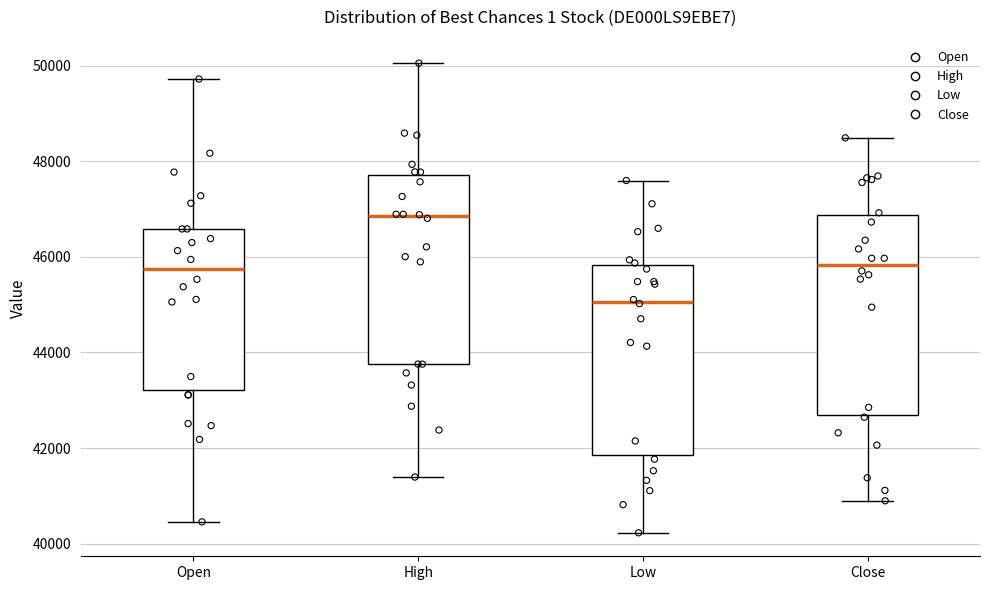

Reading left to right, transcribe this box plot: for each box, give where its median line is, the range the box spans, and where its two whiskers end, as read against the y-axis. The values are not printed on the chart, so give them approximately, as read against the axis.

Open: median 45800, box 43200 to 46600, whiskers 40400 to 49800
High: median 46800, box 43800 to 47800, whiskers 41400 to 50000
Low: median 45000, box 41800 to 45800, whiskers 40200 to 47600
Close: median 45800, box 42600 to 46800, whiskers 40800 to 48400